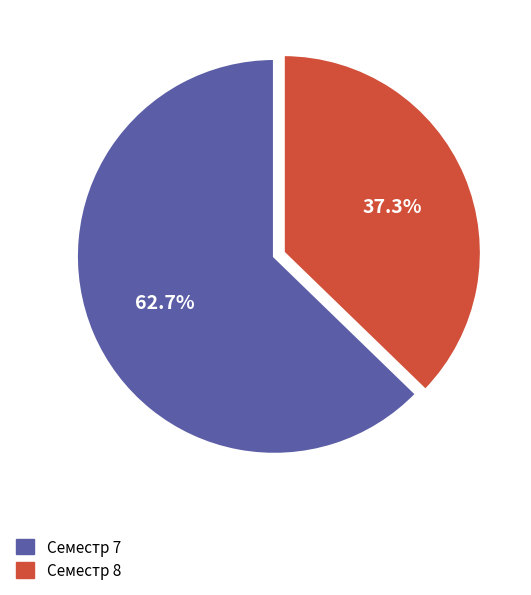

To the nearest percent, what is the difference between the Семестр 8 and Семестр 7 slice percentages?

25%